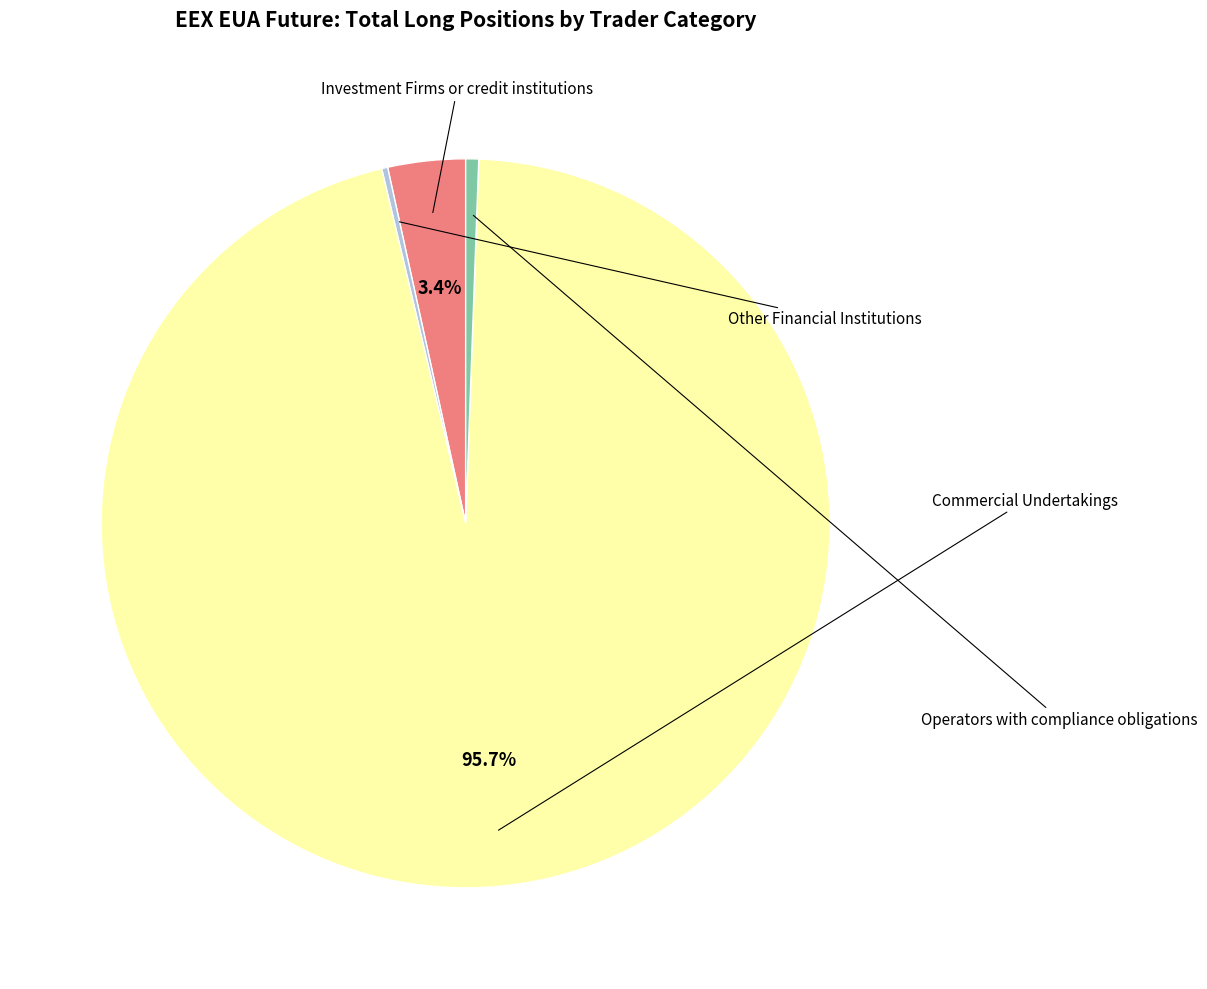

Is there a majority slice in this chart?

Yes